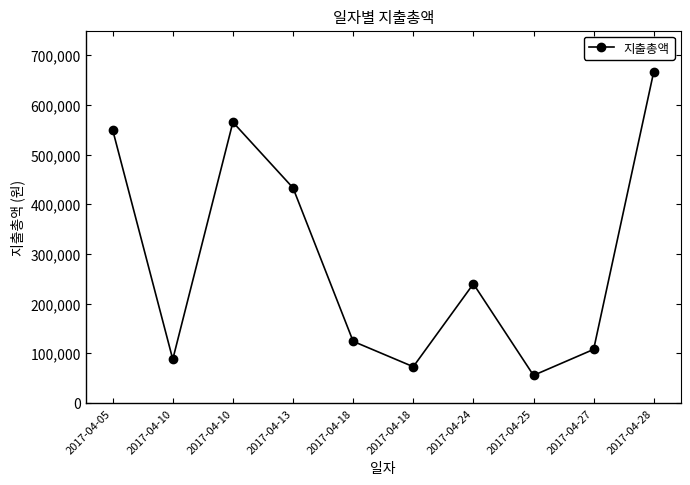

Reading right to left, transcribe all the data shown in this chart.

2017-04-28=667300	2017-04-27=108000	2017-04-25=55700	2017-04-24=240000	2017-04-18=73100	2017-04-18=124200	2017-04-13=433200	2017-04-10=565500	2017-04-10=88000	2017-04-05=550000